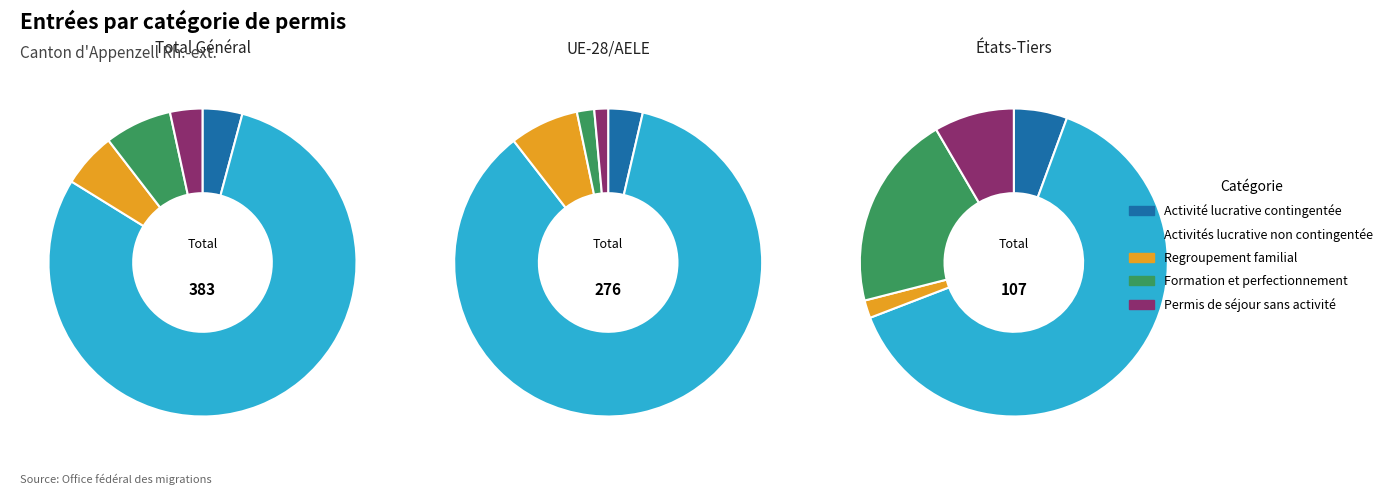

Is it true that États-Tiers is 19% of the pie?

True